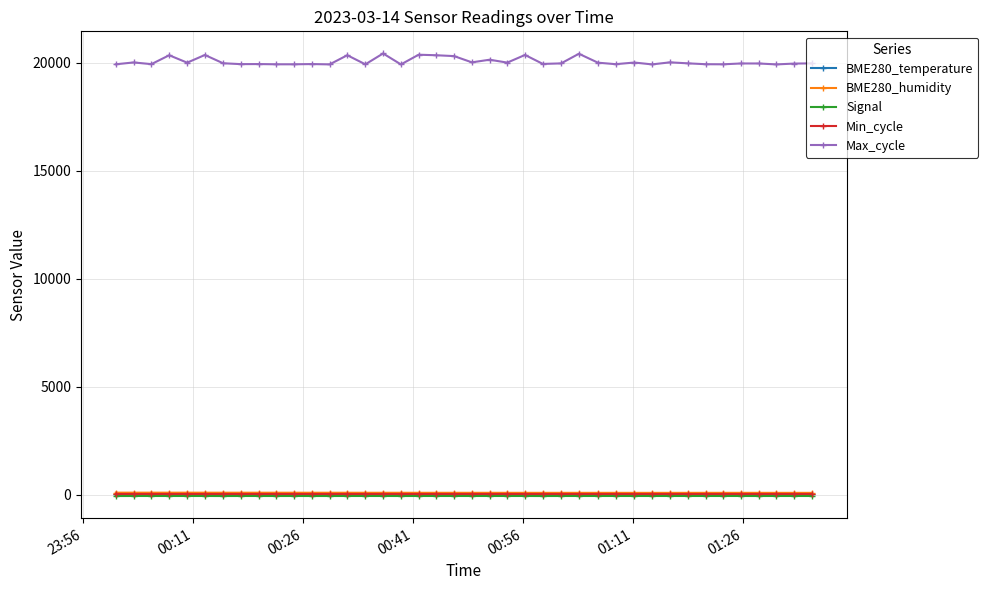

What is the value of the Max_cycle point at the 38th from the left?

19920.0